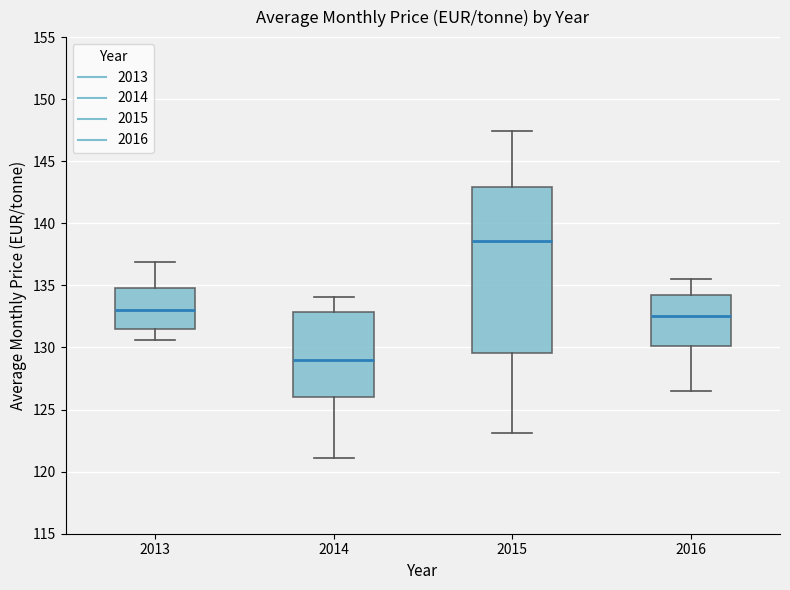

Reading left to right, read every box against the y-axis: the position of its median line, the range the box covers, and the ends of its whiskers. The values are not printed on the chart, so give them approximately, as read against the axis.

2013: median 133.0, box 131.5 to 135.0, whiskers 130.5 to 137.0
2014: median 129.0, box 126.0 to 133.0, whiskers 121.0 to 134.0
2015: median 138.5, box 129.5 to 143.0, whiskers 123.0 to 147.5
2016: median 132.5, box 130.0 to 134.0, whiskers 126.5 to 135.5